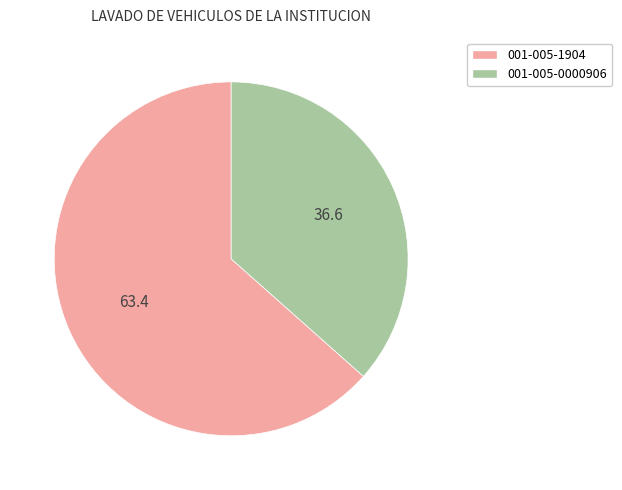

Is it true that 001-005-1904 is 53% of the pie?

False